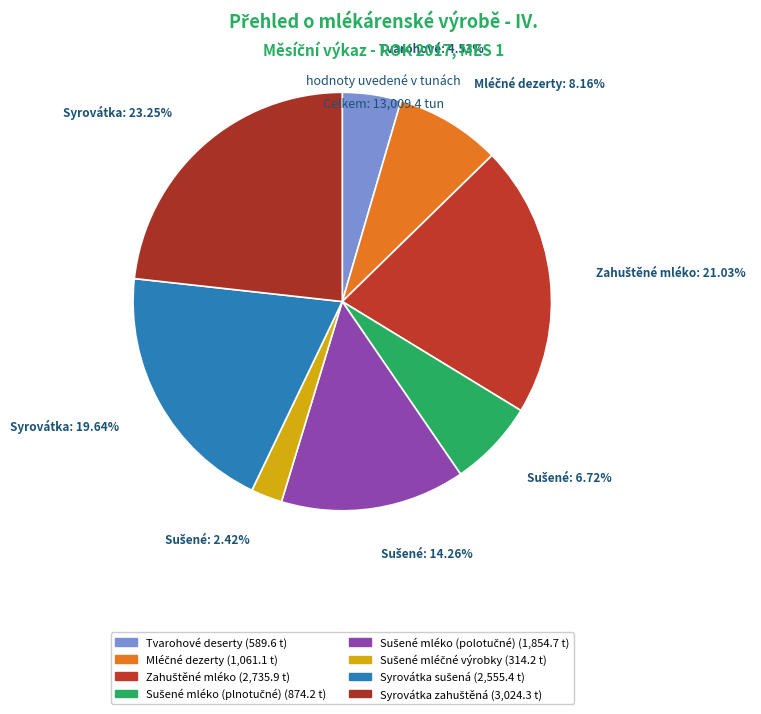

Count the number of slices in the pie.

8